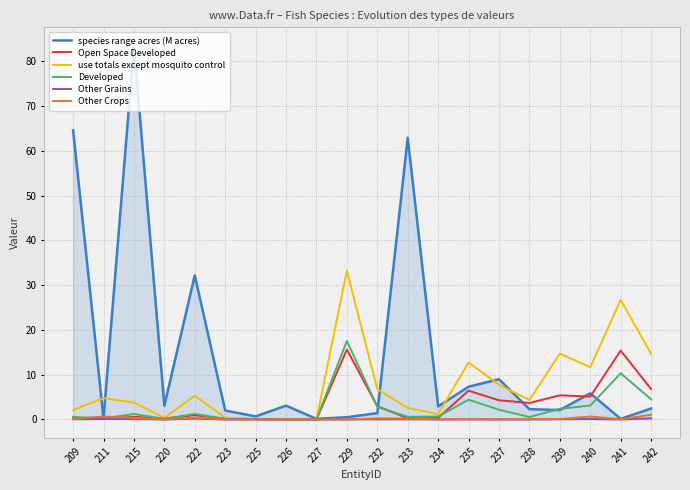

Which series has the widest spread of values?

species range acres (M acres)